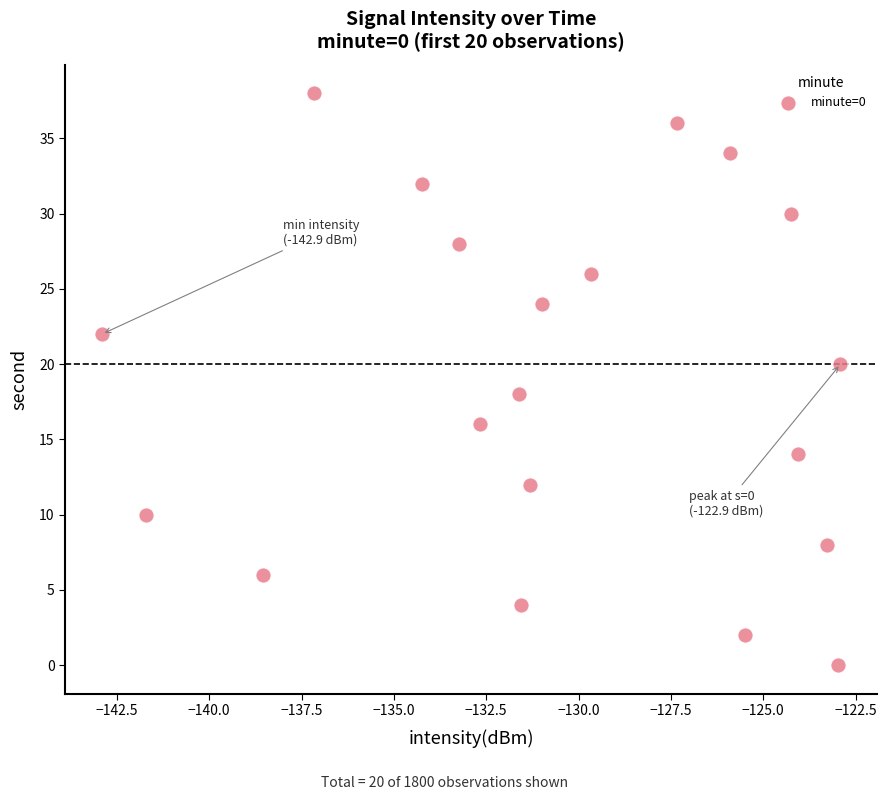

What is the range of Y values (max minus min)?

38